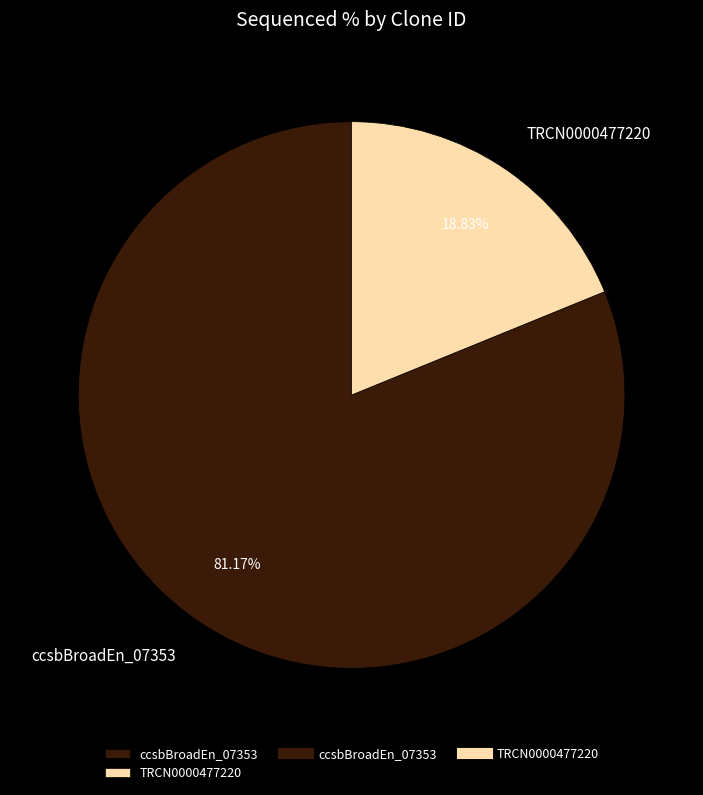

What percentage is the TRCN0000477220 slice, to the nearest percent?

19%